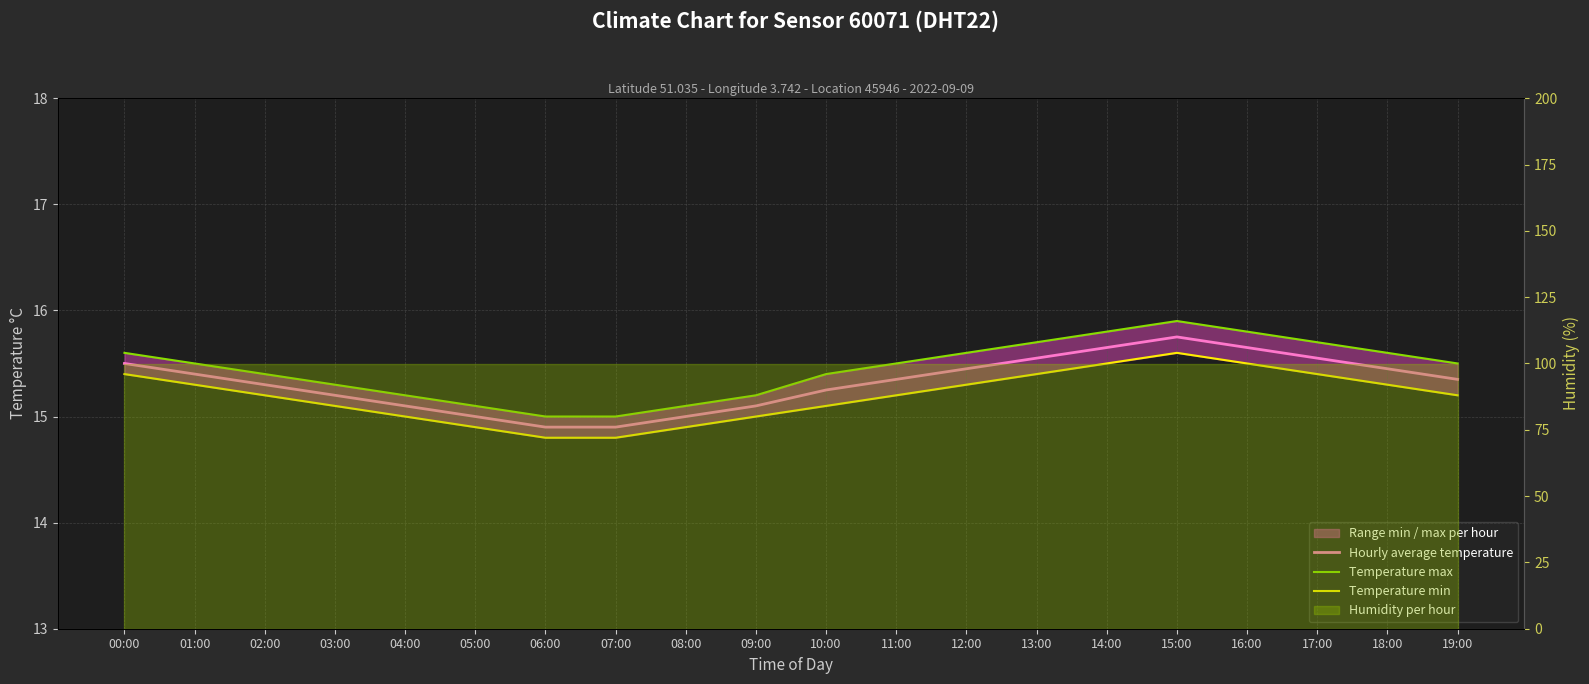

At how many categories does at least one series exceed 15?

18